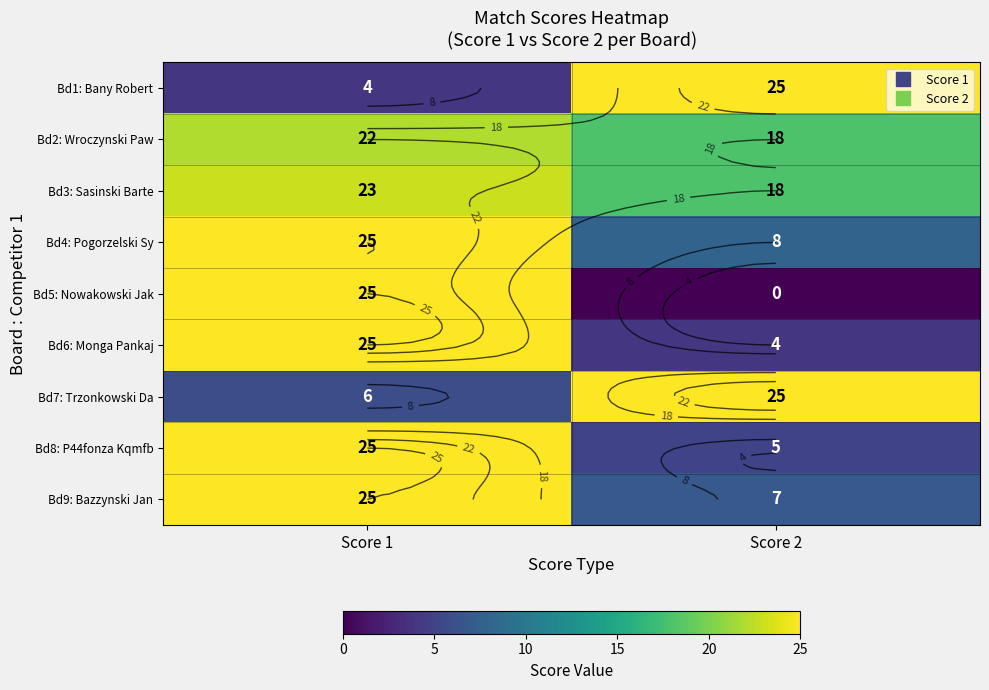

Which category has the highest value across all series?

Score 2